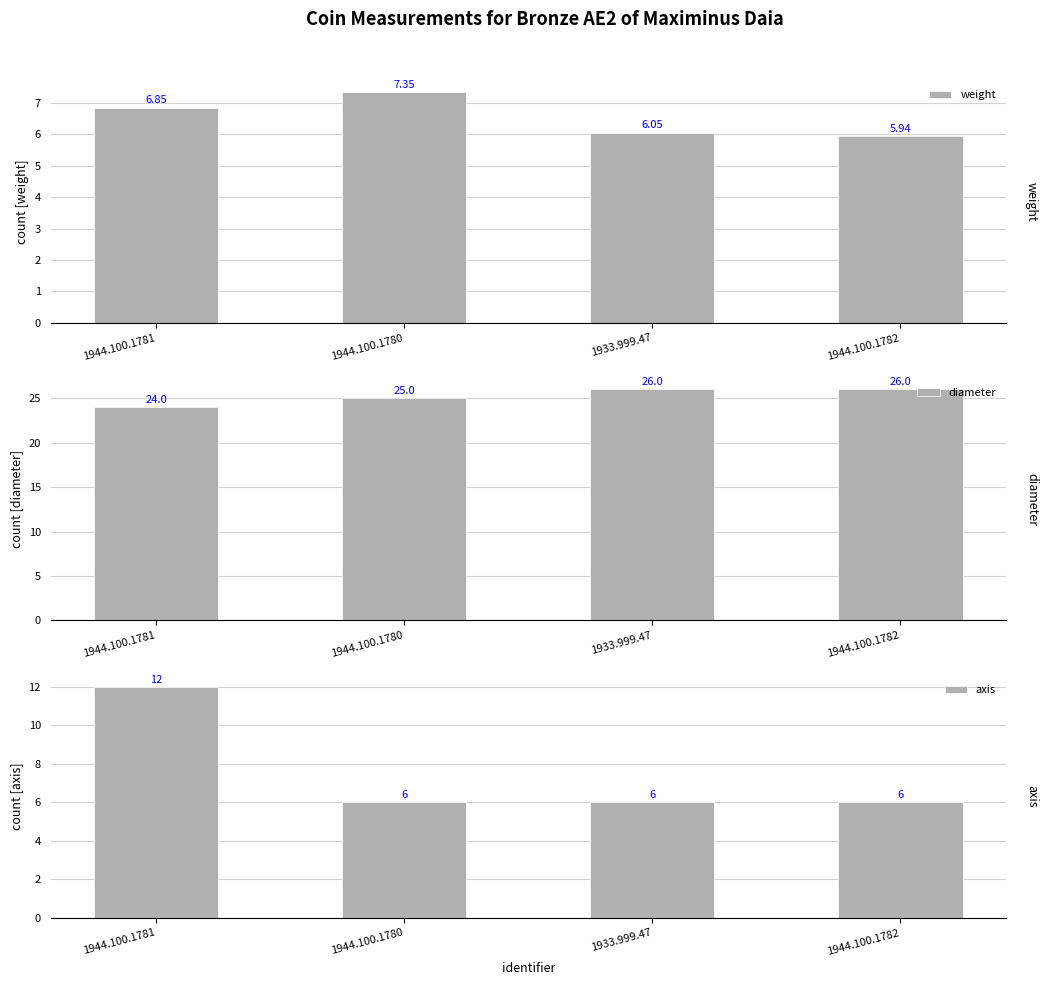

What is the total value across all series at 1944.100.1781?

42.9